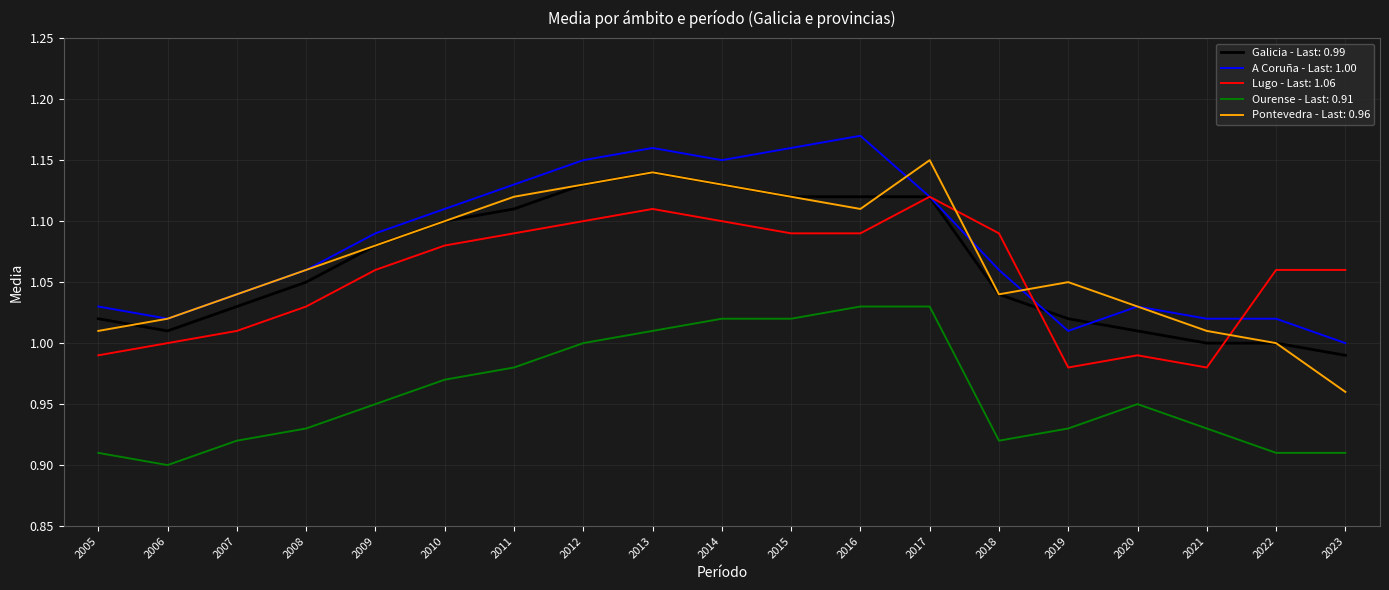

What is the total value across all series at 2009?

5.3